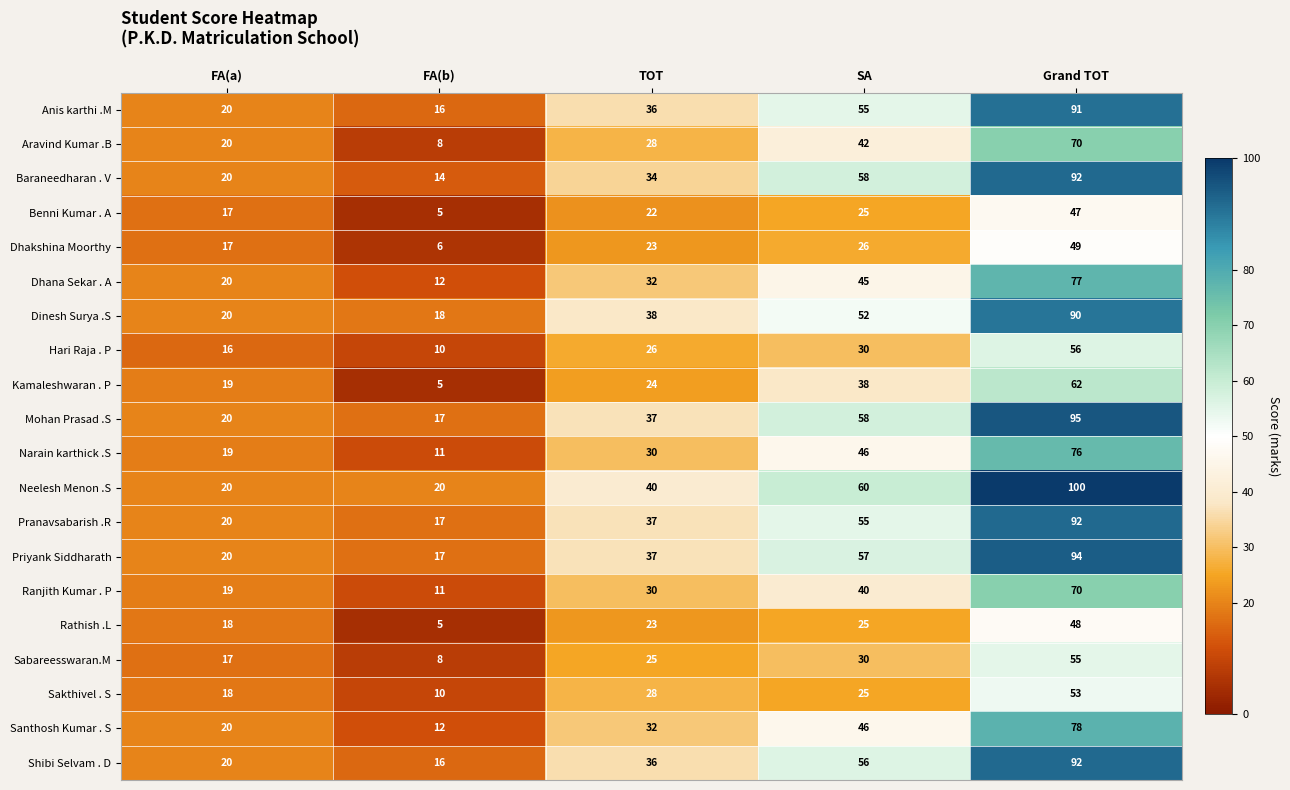

Which category has the highest value across all series?

Grand TOT